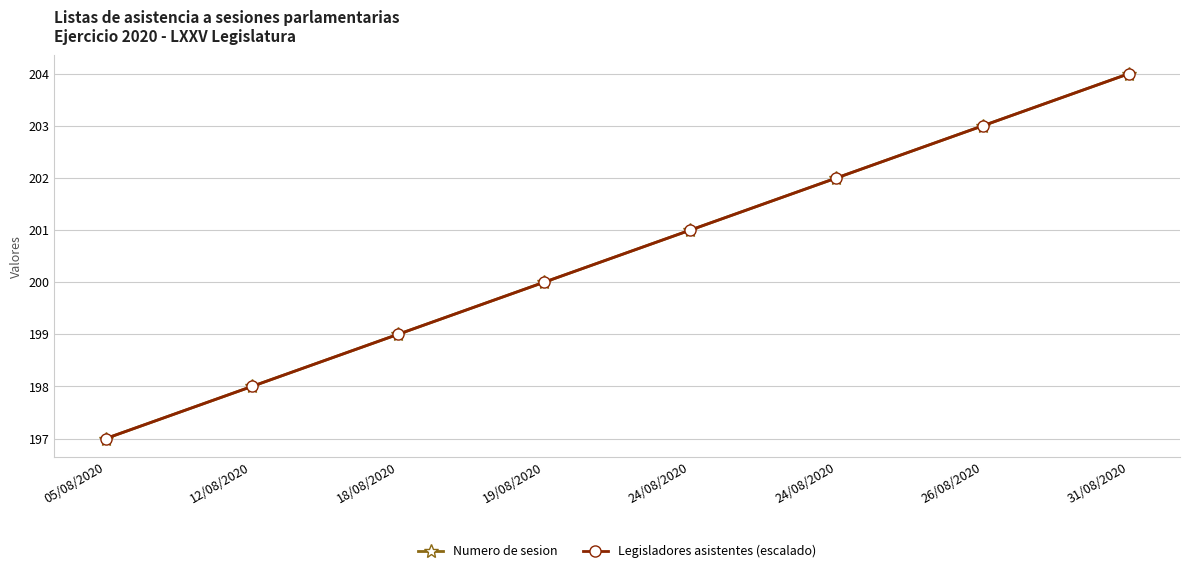

True or false: Numero de sesion and Legisladores asistentes (escalado) intersect in this chart.

False